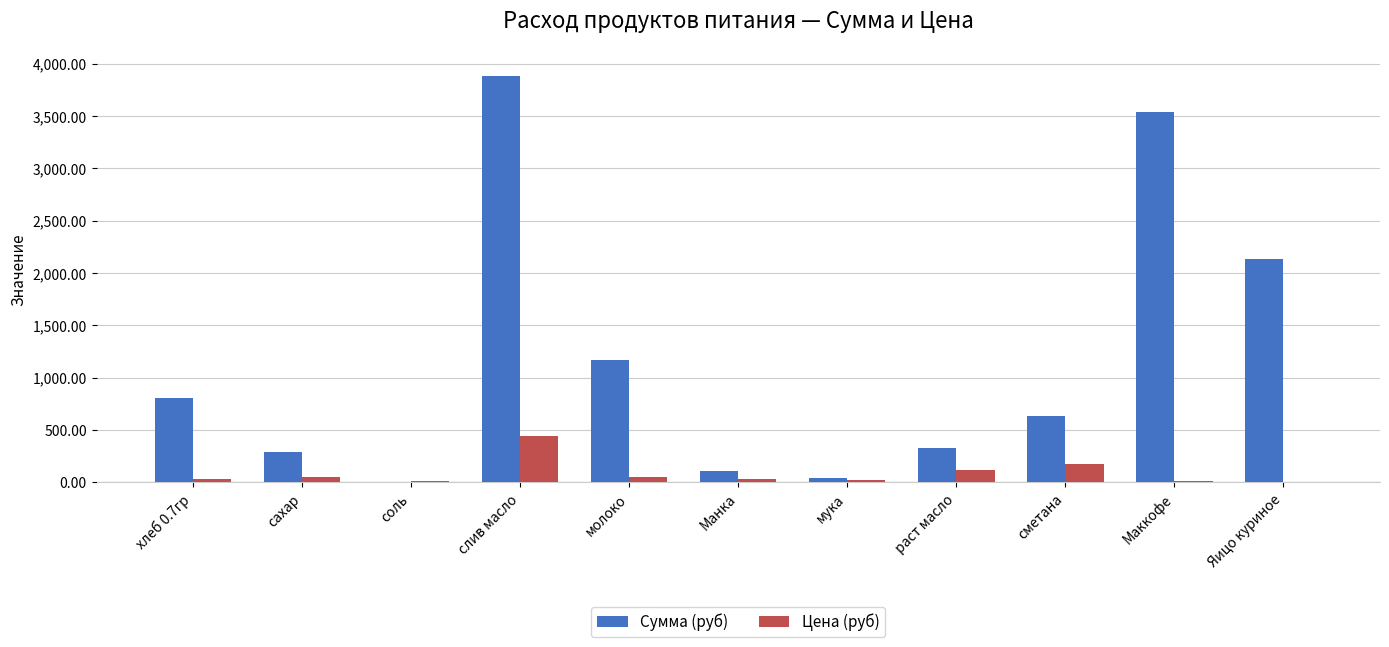

Count the number of data series in this chart.

2